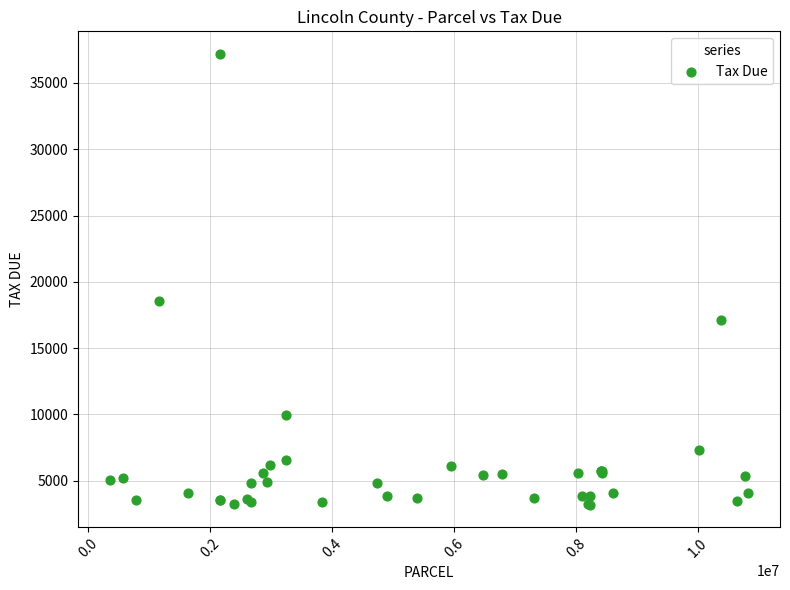

What Y value in the scatter plot is closest to 20194?

18520.1